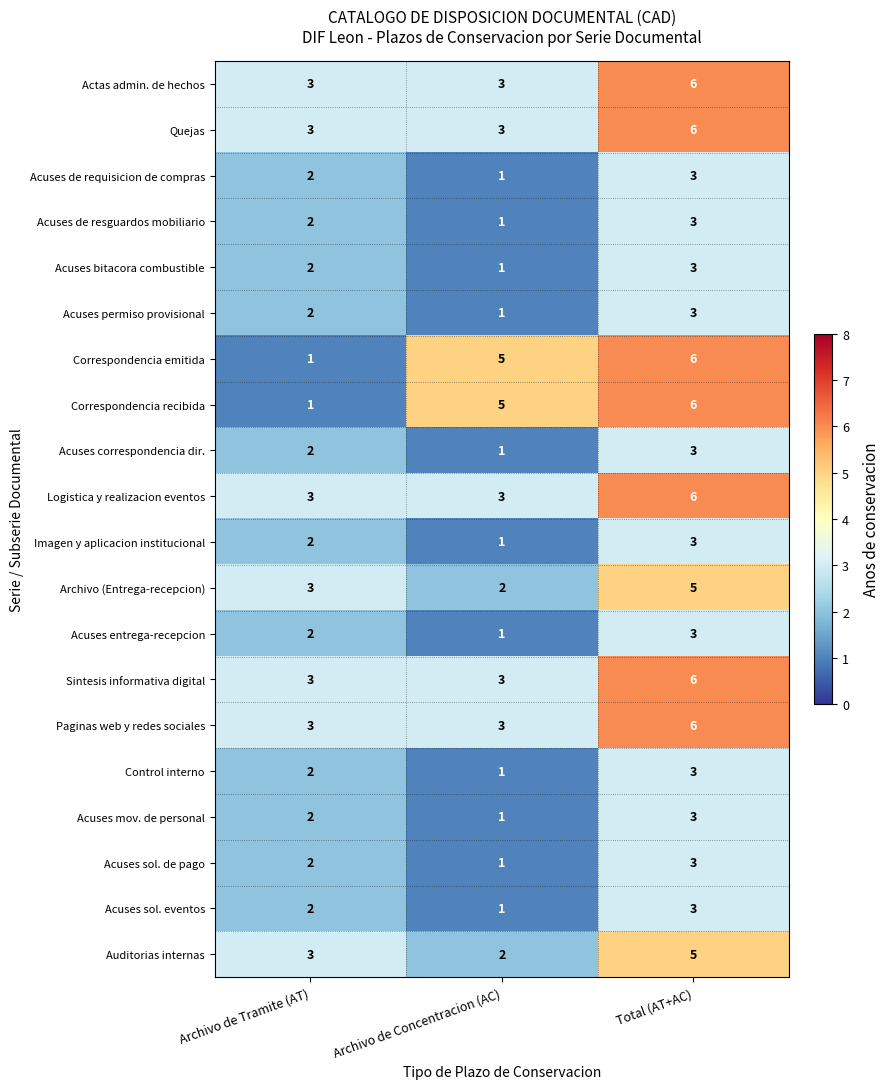

What is the difference between the highest and lowest values at Total (AT+AC)?

3